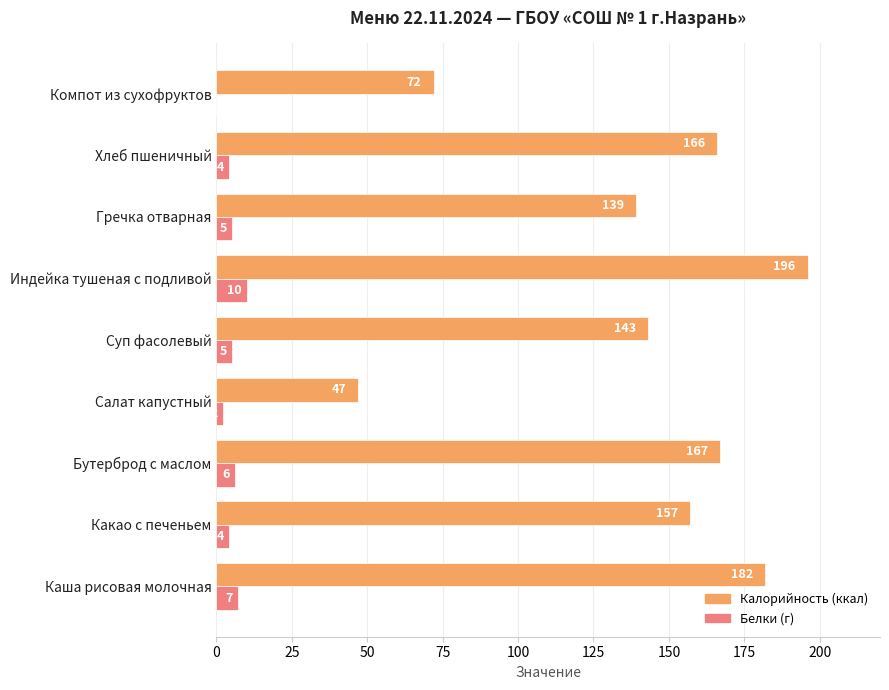

What is the average value of the Калорийность (ккал) series?

141